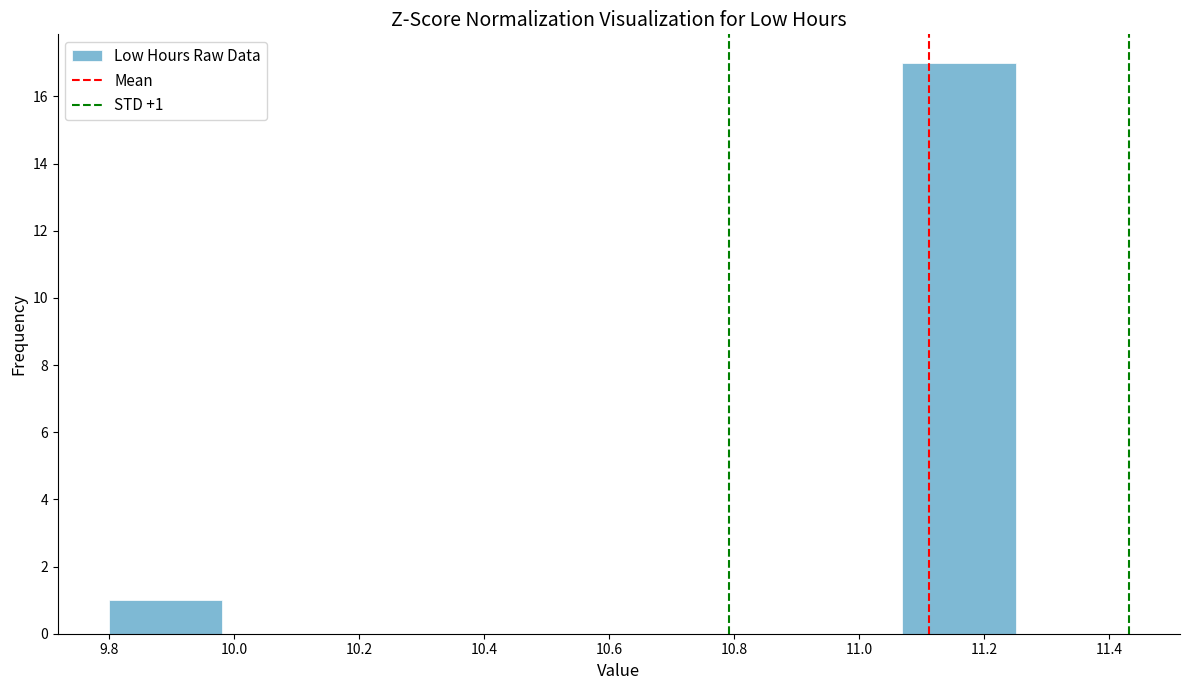

Which range on the x-axis has the tallest bar?

11.06 to 11.26